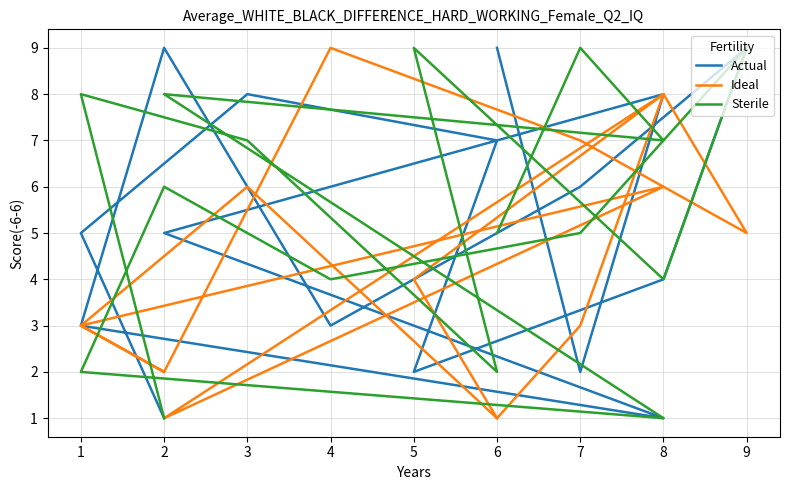

How many lines are shown in the chart?

3